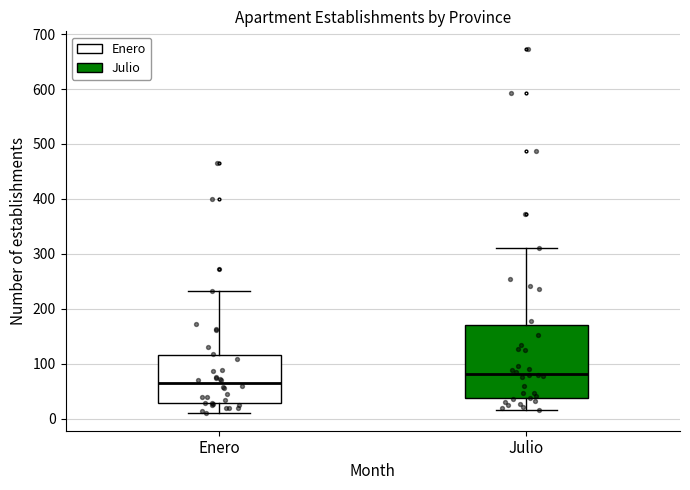

Which box's median line is the highest?

Julio